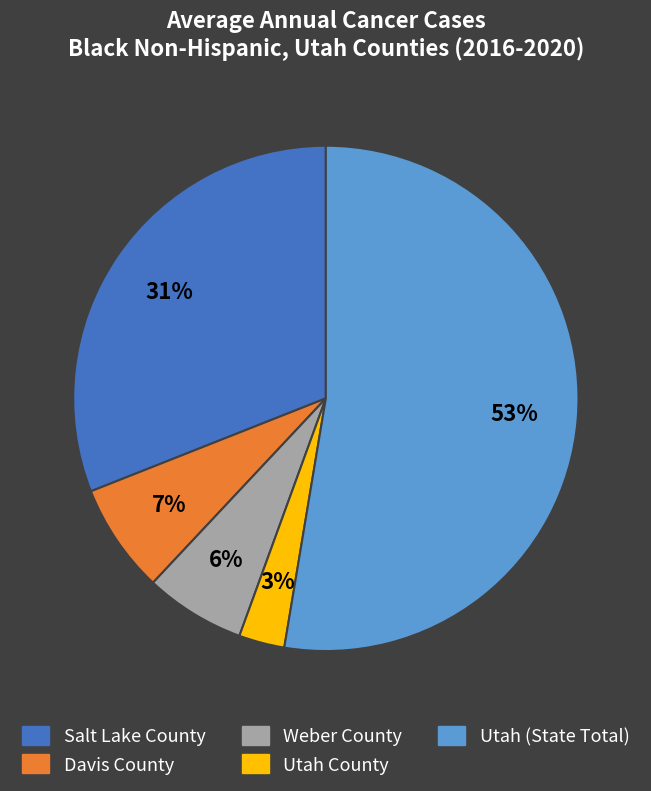

Count the number of slices in the pie.

5